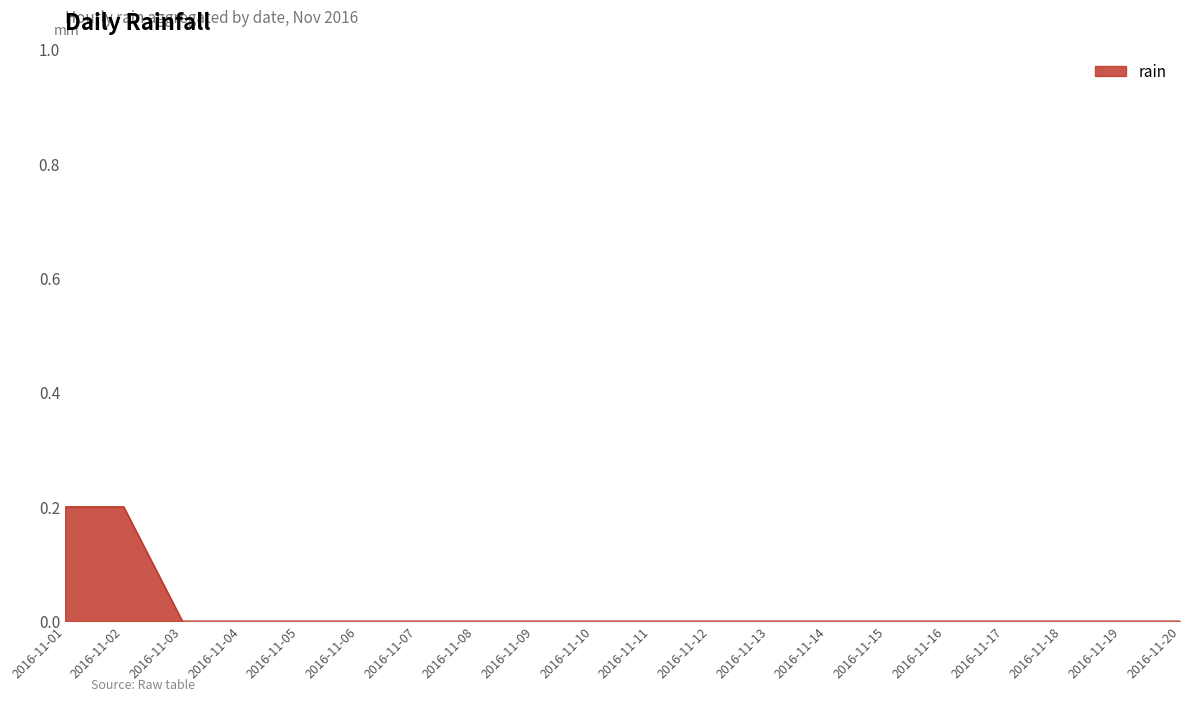

How many lines are shown in the chart?

1